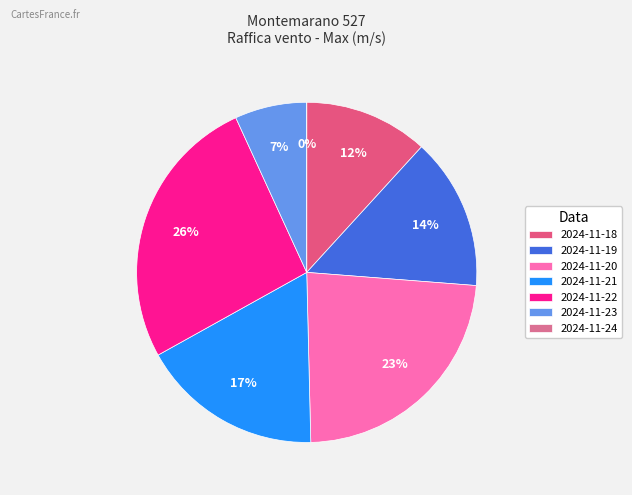

What is the total percentage of 2024-11-20 and 2024-11-18?

35.2%